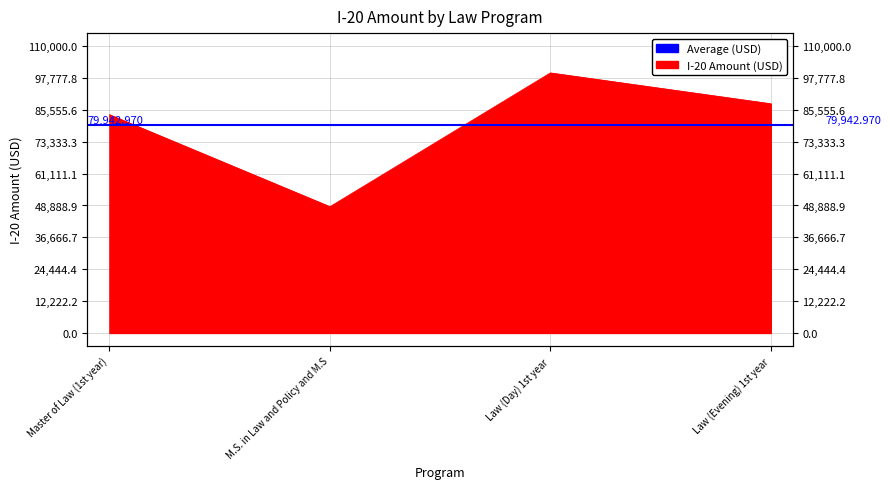

How many lines are shown in the chart?

1